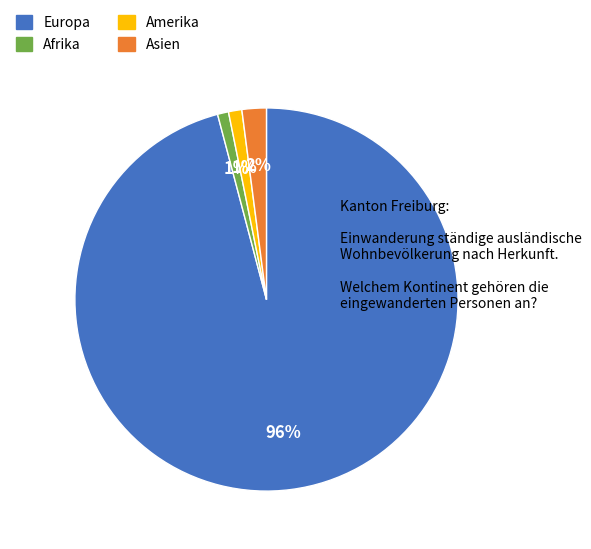

To the nearest percent, what is the difference between the largest and smallest slice percentages?

95%